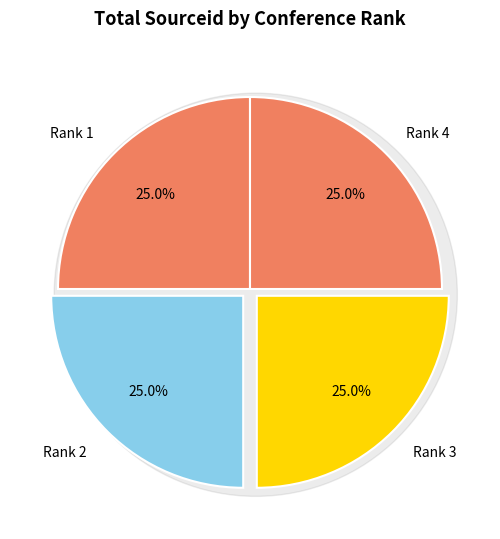

Does any single category account for the majority?

No